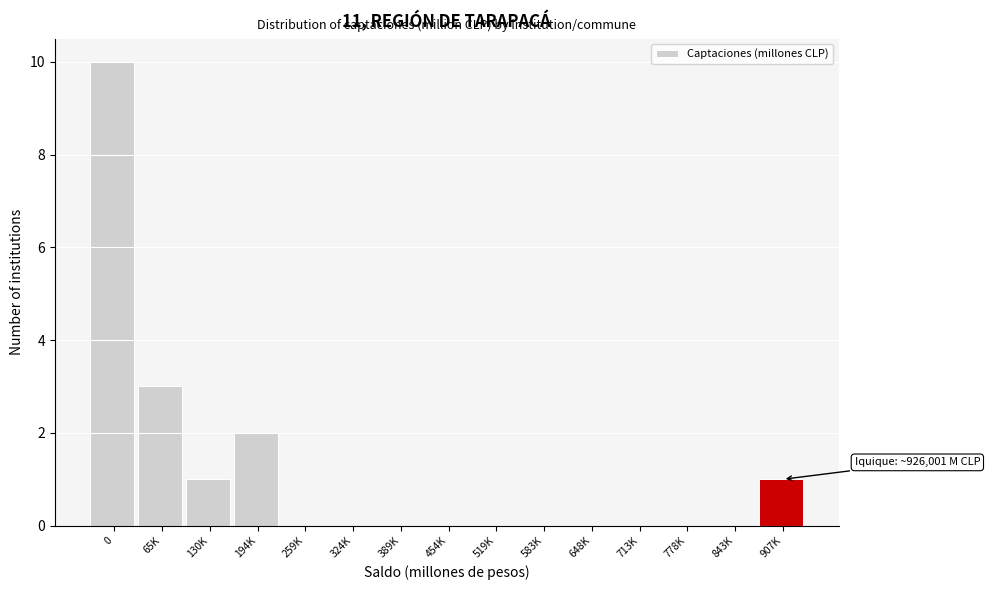

Reading left to right, transcribe all the data shown in this chart.

0=10	65K=3	130K=1	194K=2	259K=0	324K=0	389K=0	454K=0	519K=0	583K=0	648K=0	713K=0	778K=0	843K=0	907K=1